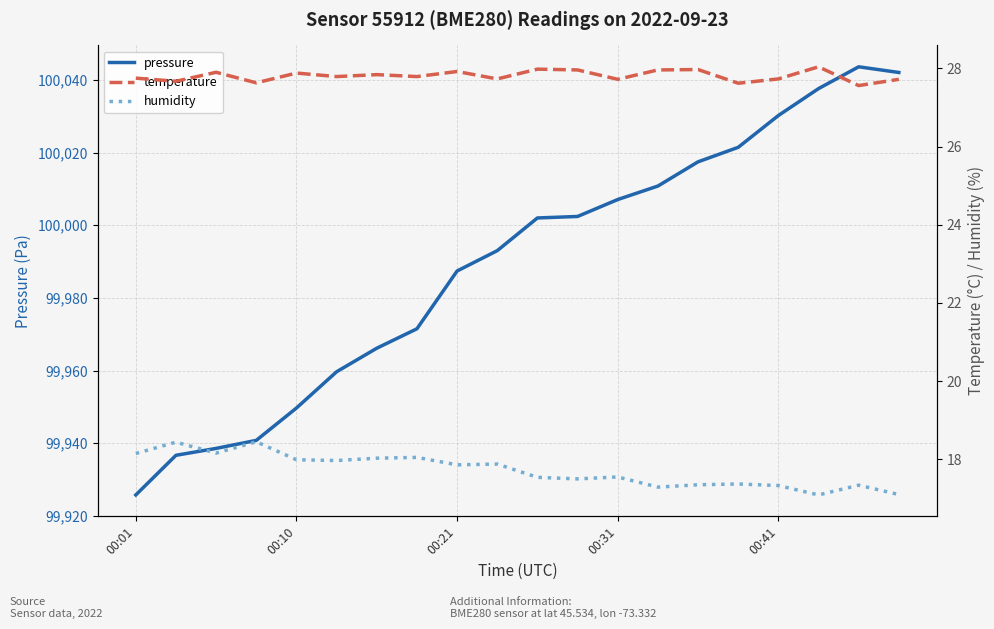

Where is pressure nearest to the value 99984?

00:21